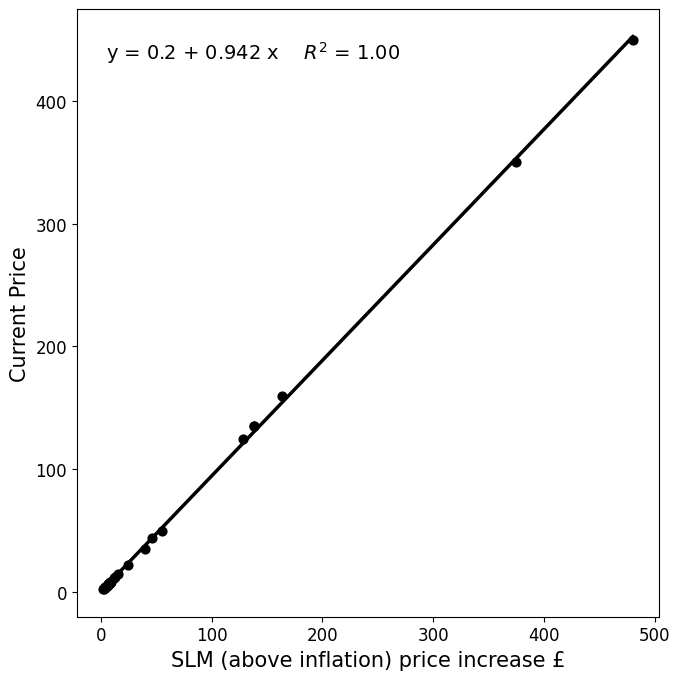

What Y value in the scatter plot is closest to 226?

160.0